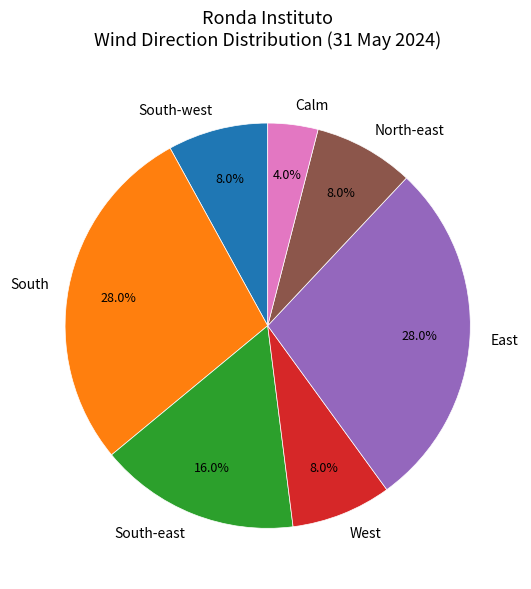

Approximately how many times larger is the value at South compared to South-east?

1.8